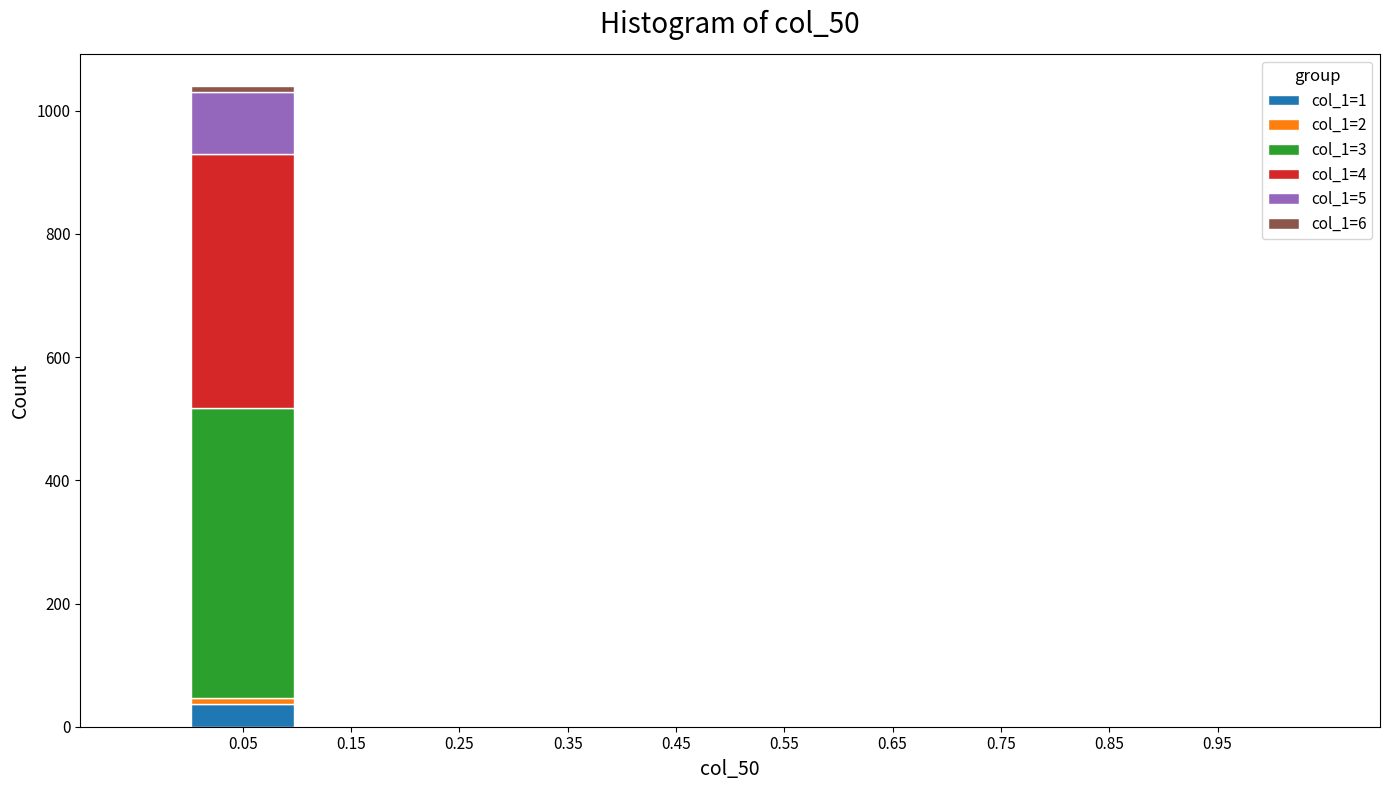

At which category is the sum across all series the highest?

0.05